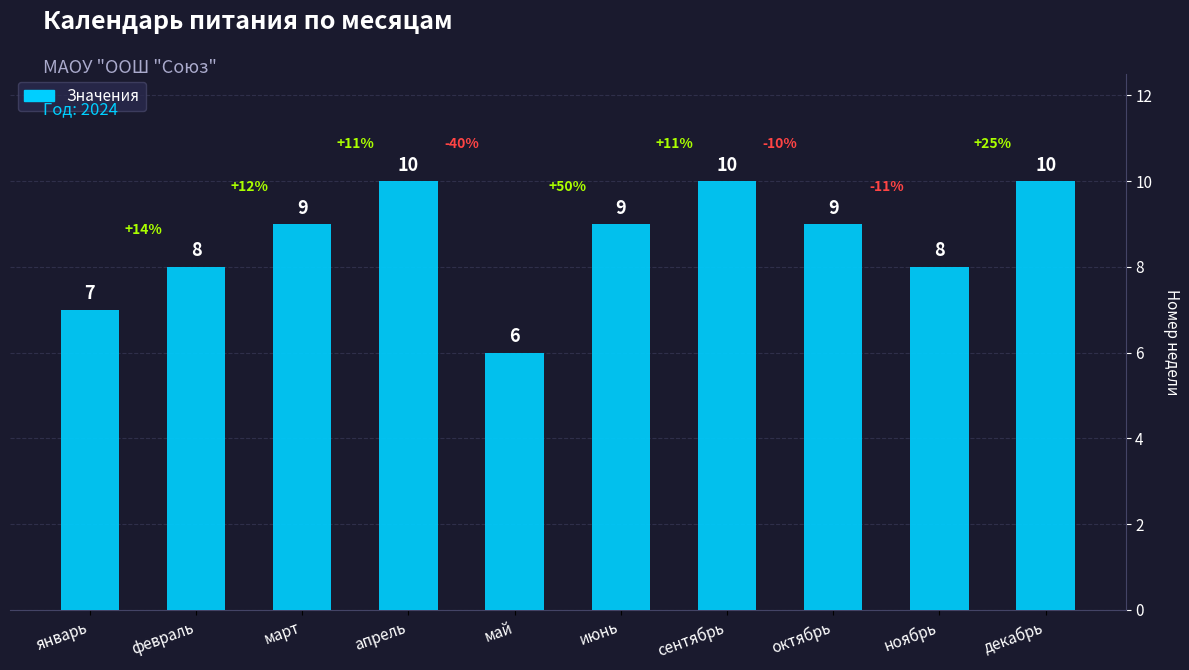

True or false: the data shows 5 at июнь.

False